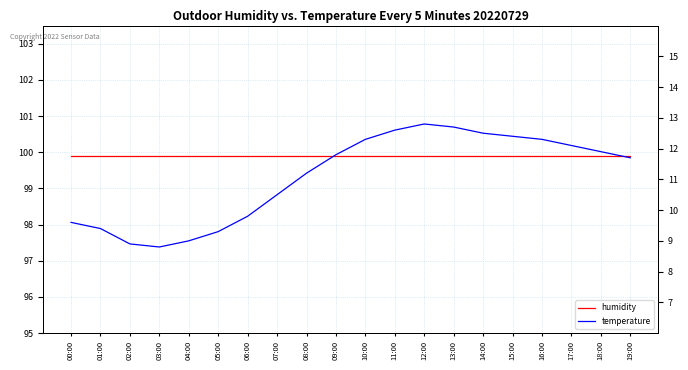

True or false: humidity and temperature cross at least once.

False